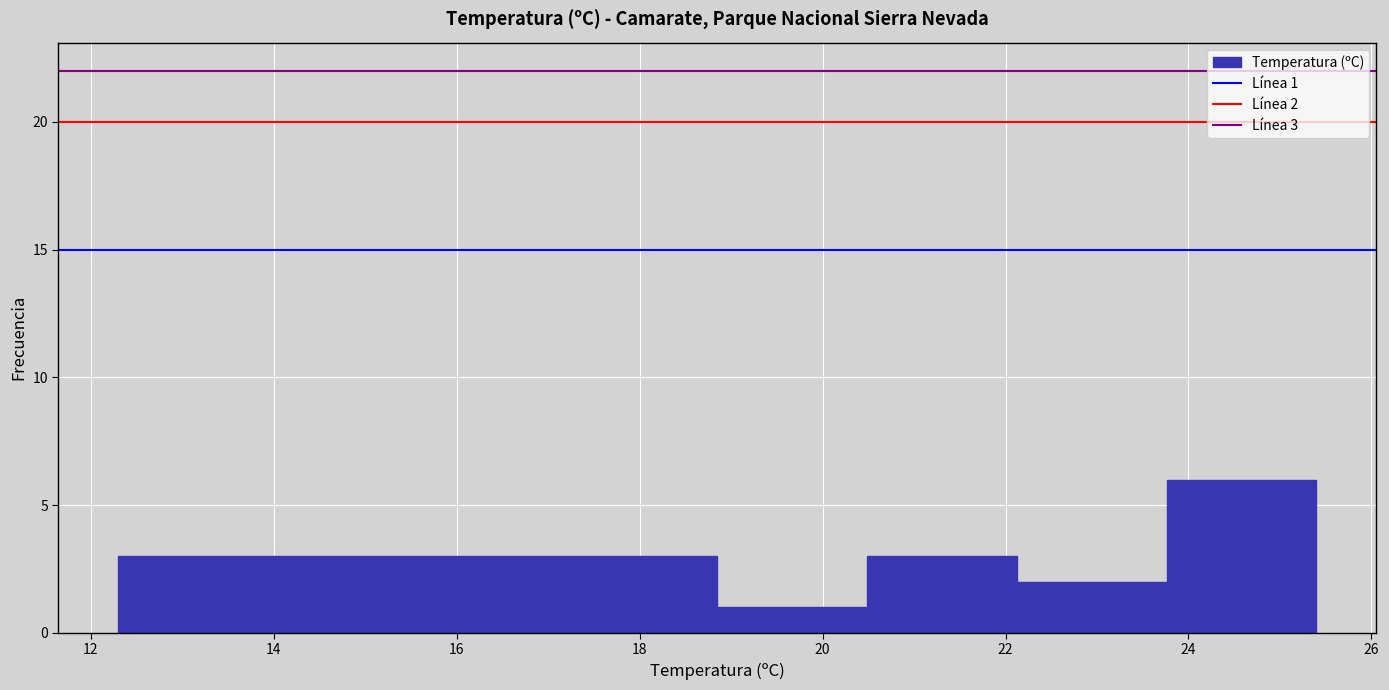

Over which range of the x-axis is the bar tallest?

23.8 to 25.4